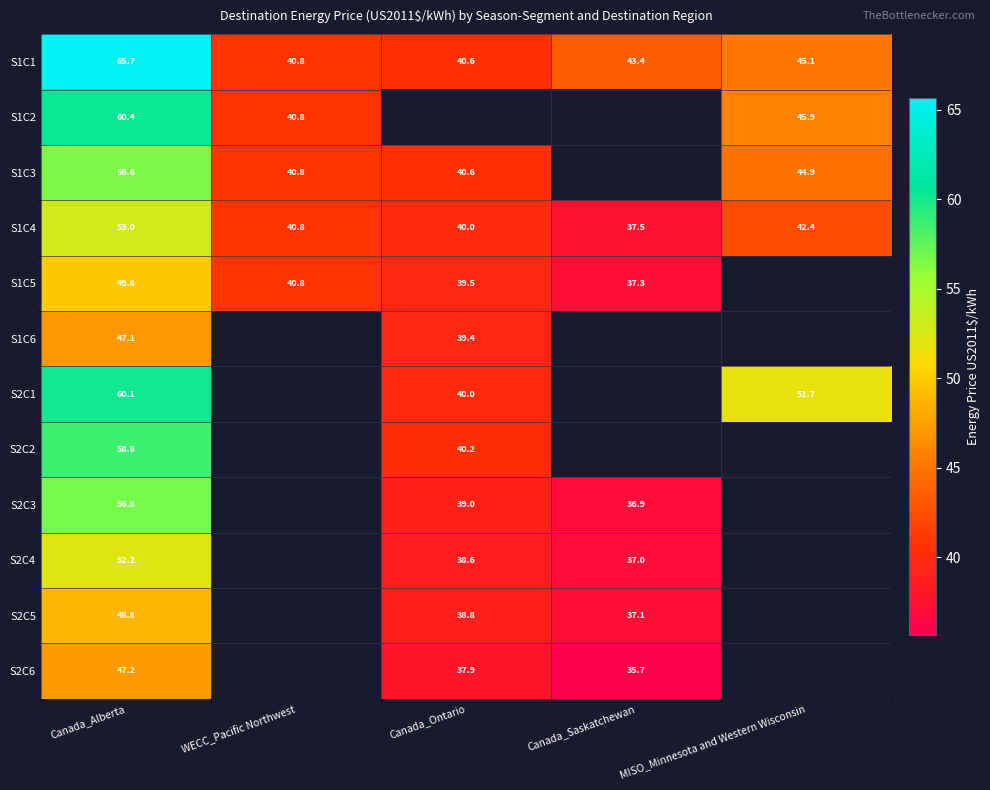

Which category has the lowest value across all series?

Canada_Saskatchewan